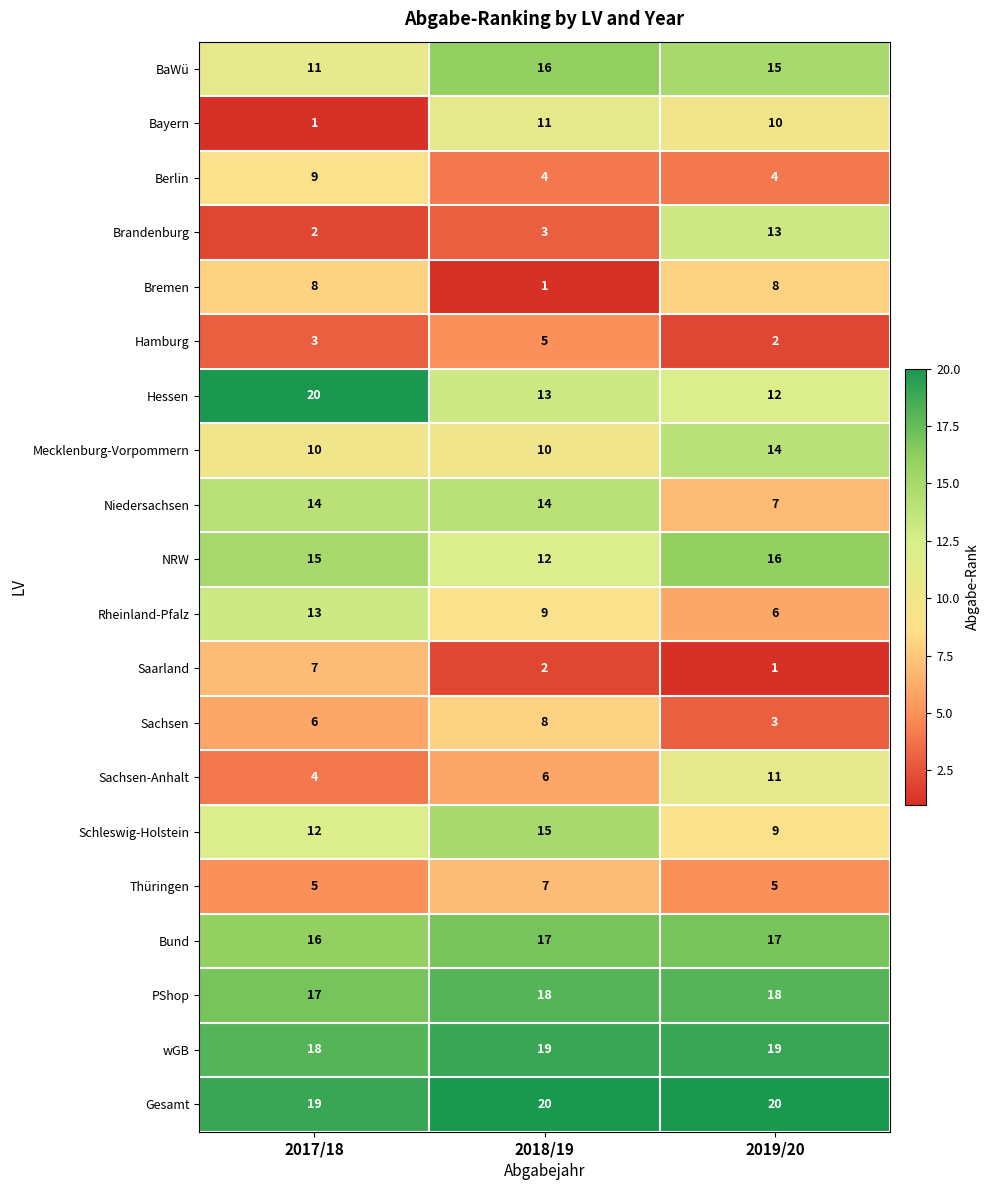

Where is Sachsen-Anhalt nearest to the value 7?

2018/19